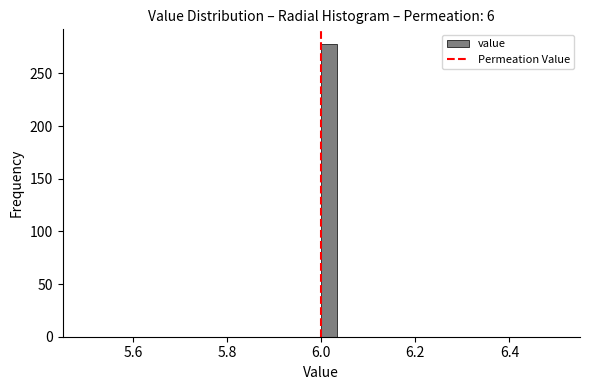

Read against the x-axis, roughly where is the centre of the tallest bar?

6.02